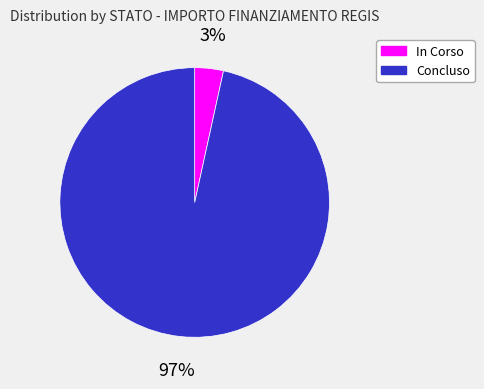

What is the smallest slice in the pie chart?

In Corso